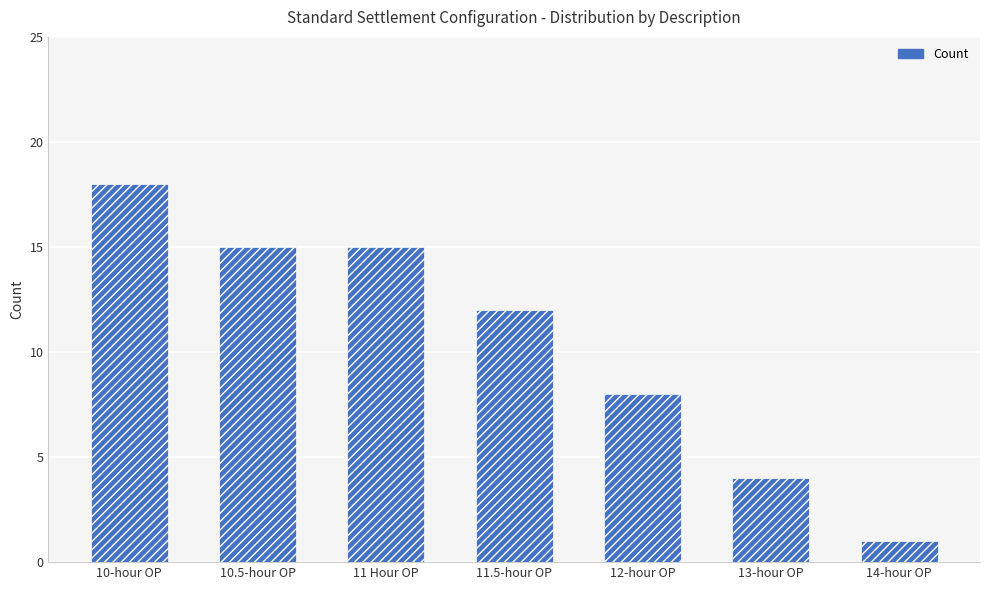

What position from the left is 12-hour OP?

5